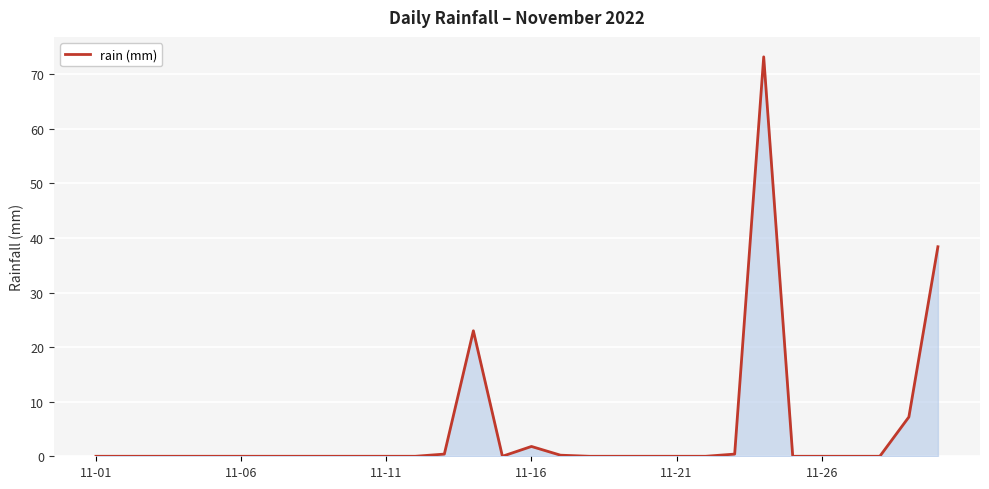

What is the sum of all values?

144.6